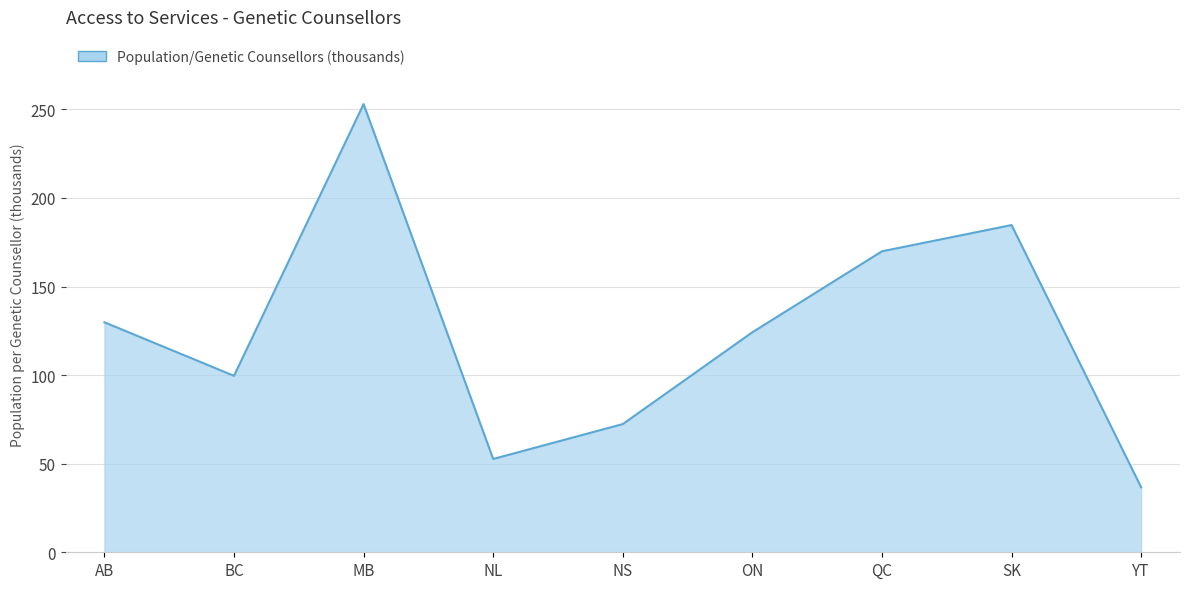

What is the minimum value shown in the chart?

36.7